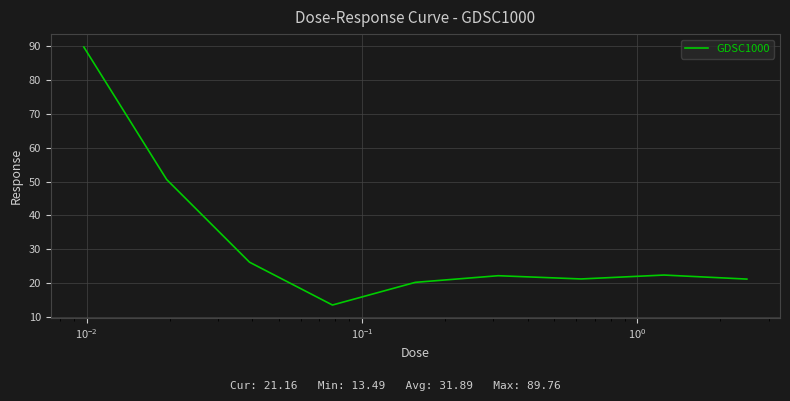

What is the difference between the maximum and minimum values?

76.3